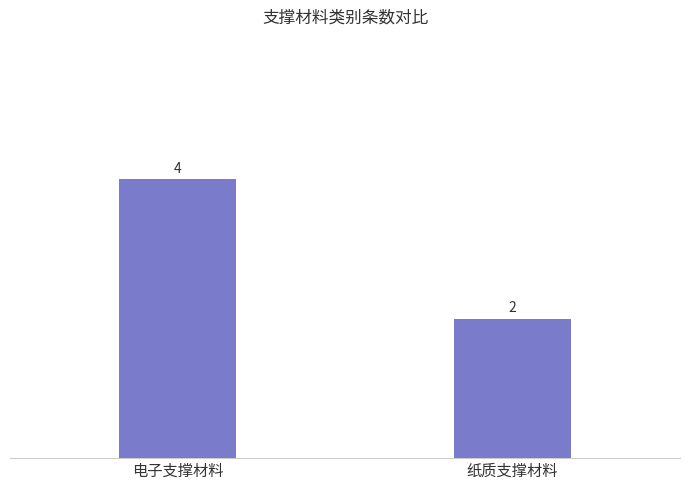

What is the value of the 1st bar from the left?

4